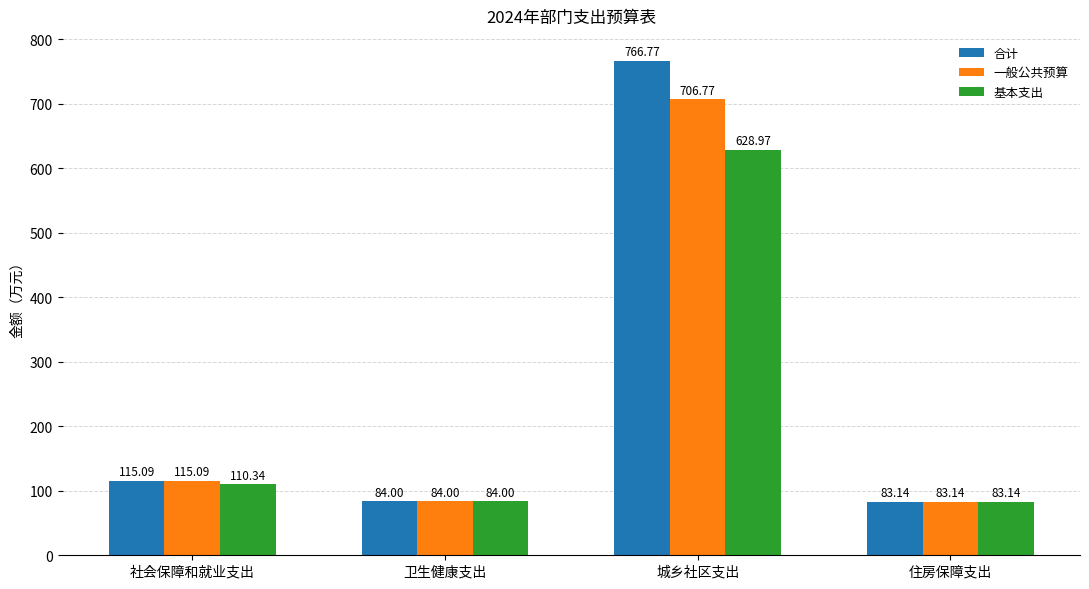

Which series has the largest total across all categories?

合计